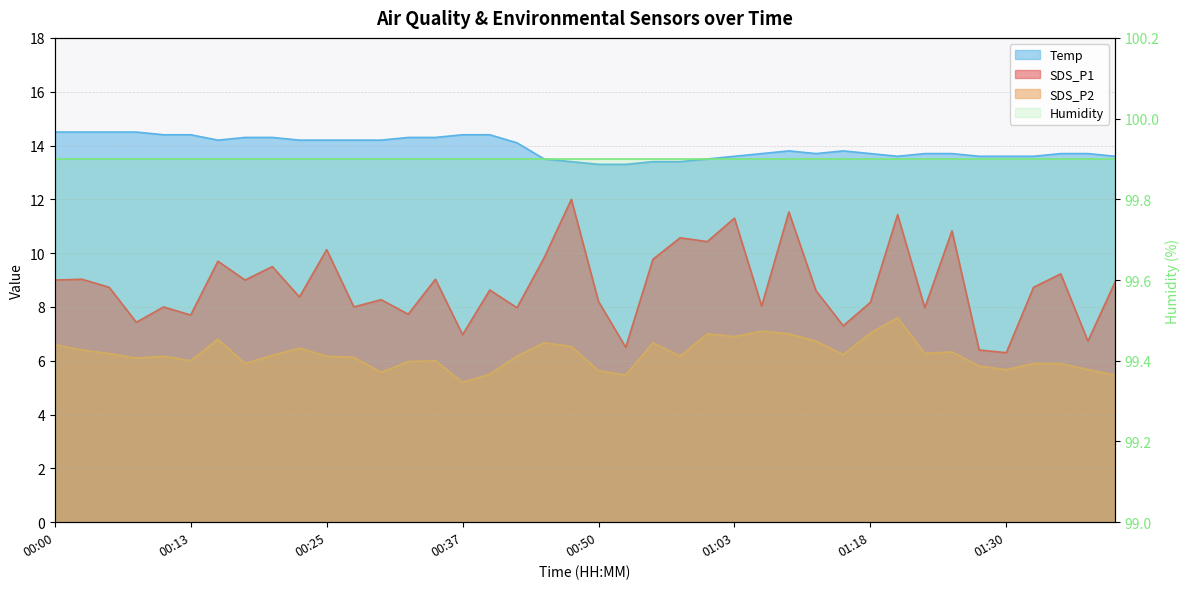

At which category does the chart reach its peak across all series?

00:00